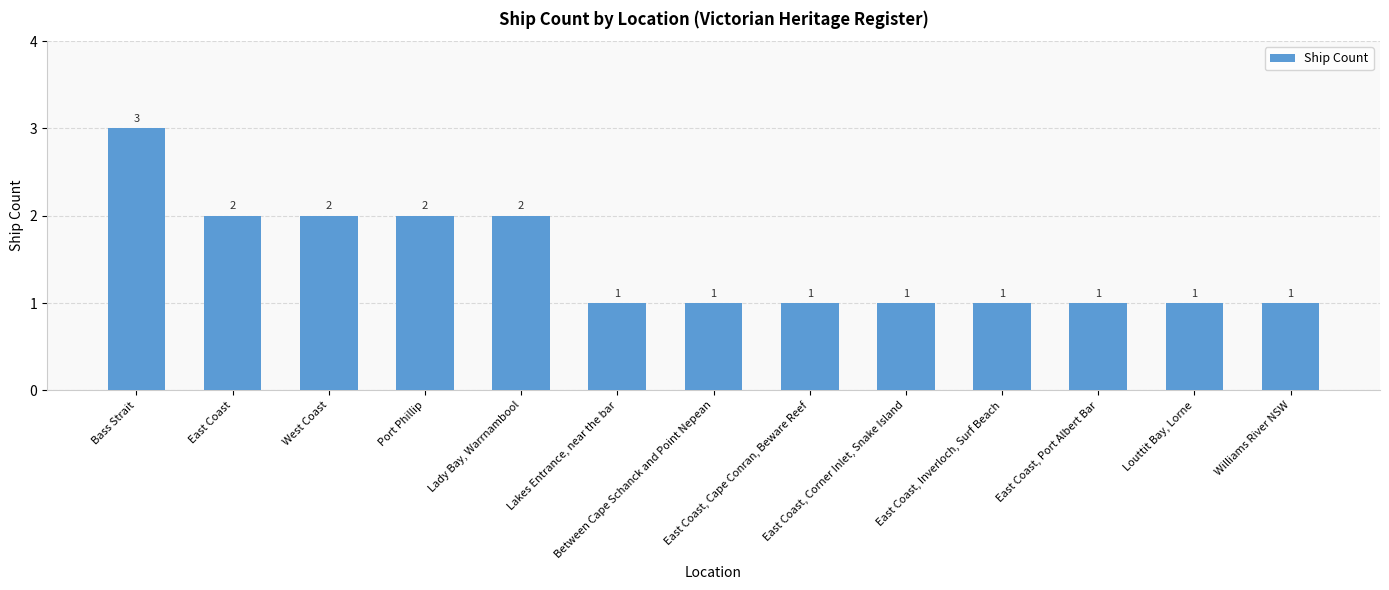

What position from the left is Lakes Entrance, near the bar?

6